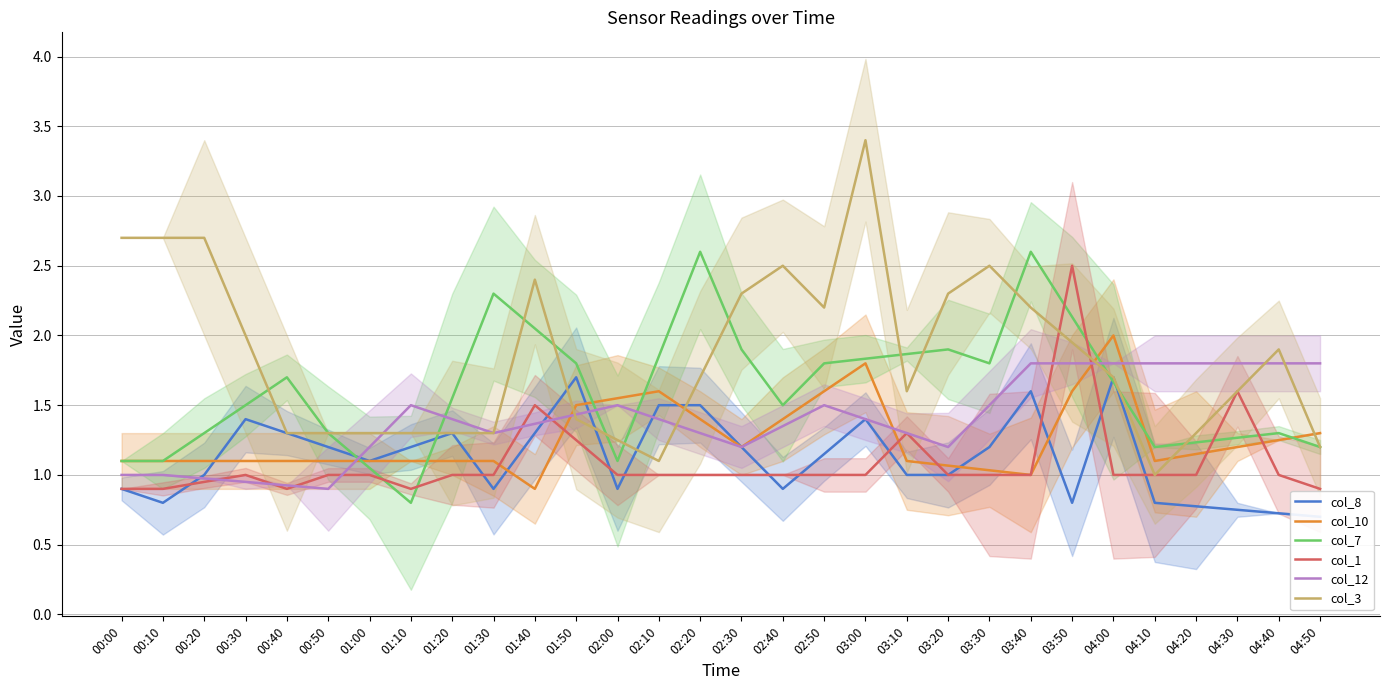

Is this an area chart (filled region under the line)?

No